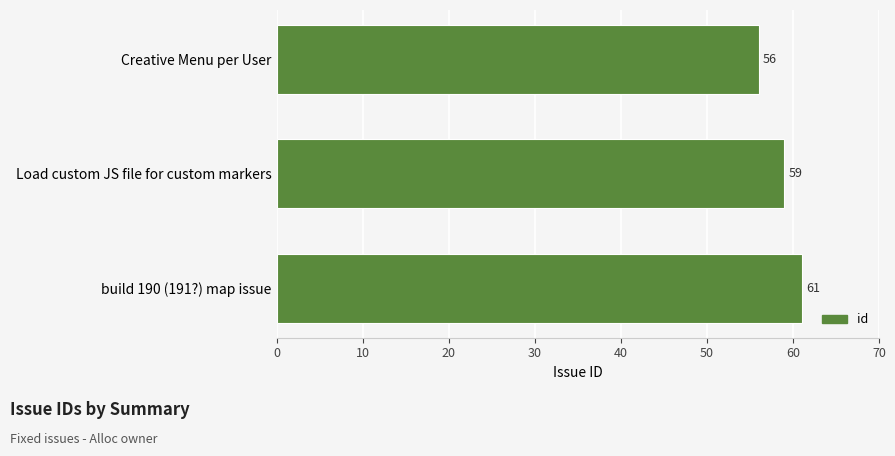

True or false: the data shows 61 at build 190 (191?) map issue.

True